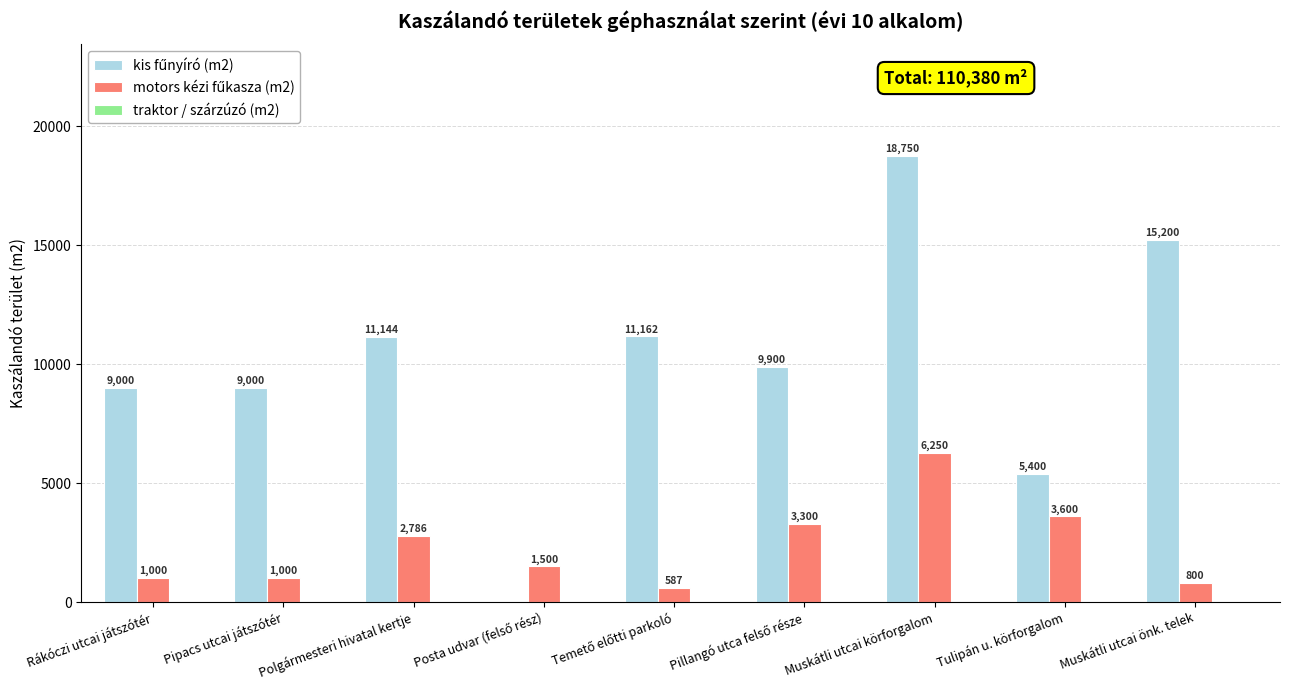

What is the greatest value displayed?

18750.0